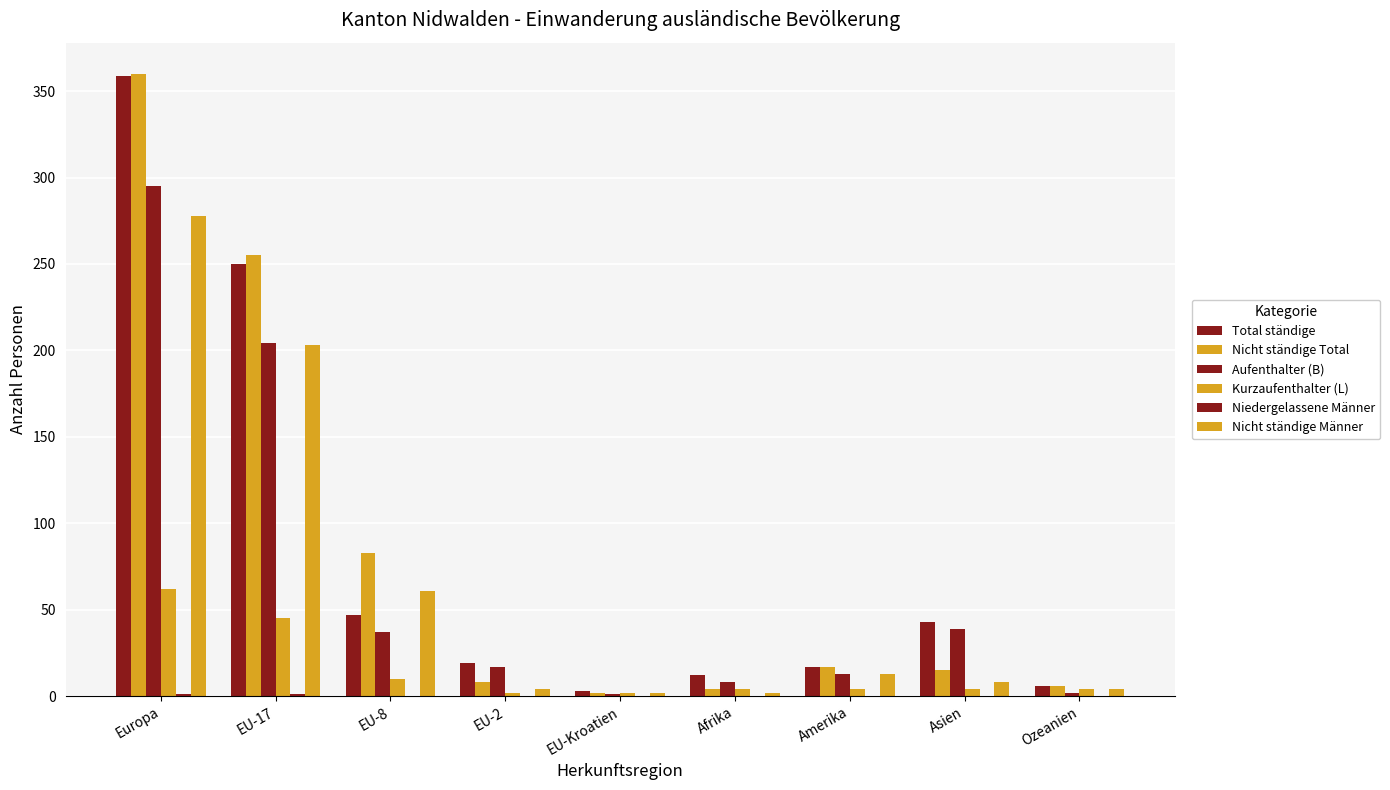

Reading left to right, transcribe all the data shown in this chart.

Total ständige: Europa=359	EU-17=250	EU-8=47	EU-2=19	EU-Kroatien=3	Afrika=12	Amerika=17	Asien=43	Ozeanien=6
Nicht ständige Total: Europa=360	EU-17=255	EU-8=83	EU-2=8	EU-Kroatien=2	Afrika=4	Amerika=17	Asien=15	Ozeanien=6
Aufenthalter (B): Europa=295	EU-17=204	EU-8=37	EU-2=17	EU-Kroatien=1	Afrika=8	Amerika=13	Asien=39	Ozeanien=2
Kurzaufenthalter (L): Europa=62	EU-17=45	EU-8=10	EU-2=2	EU-Kroatien=2	Afrika=4	Amerika=4	Asien=4	Ozeanien=4
Niedergelassene Männer: Europa=1	EU-17=1	EU-8=0	EU-2=0	EU-Kroatien=0	Afrika=0	Amerika=0	Asien=0	Ozeanien=0
Nicht ständige Männer: Europa=278	EU-17=203	EU-8=61	EU-2=4	EU-Kroatien=2	Afrika=2	Amerika=13	Asien=8	Ozeanien=4